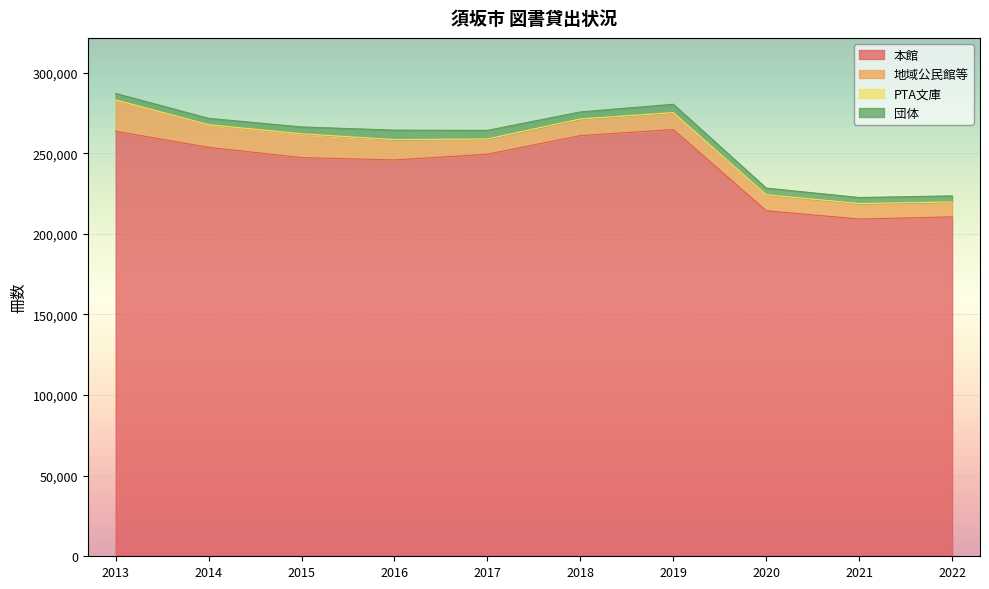

At which category is the sum across all series the highest?

2013